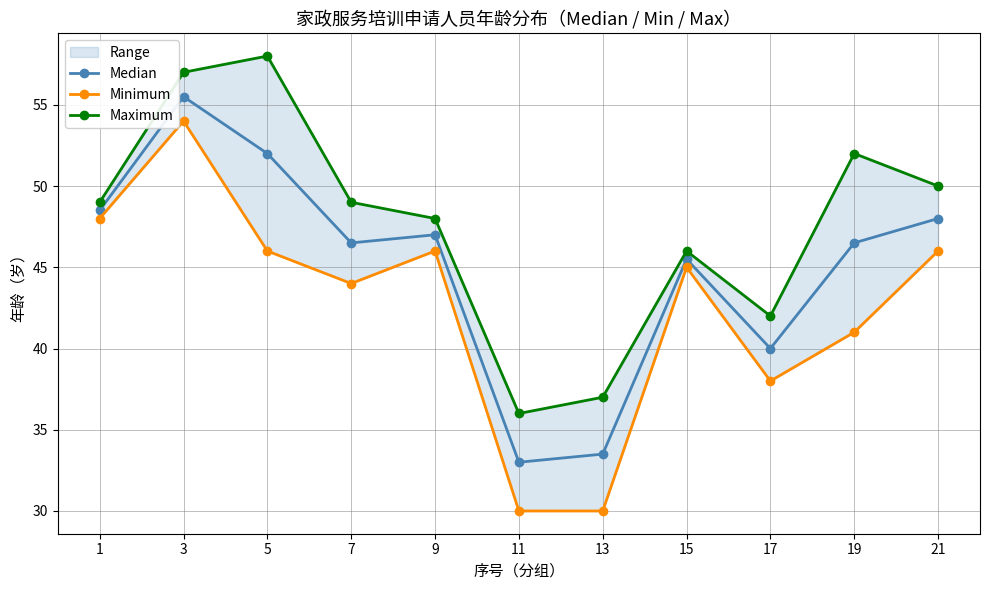

What are all the series names shown in the legend?

Median, Minimum, Maximum